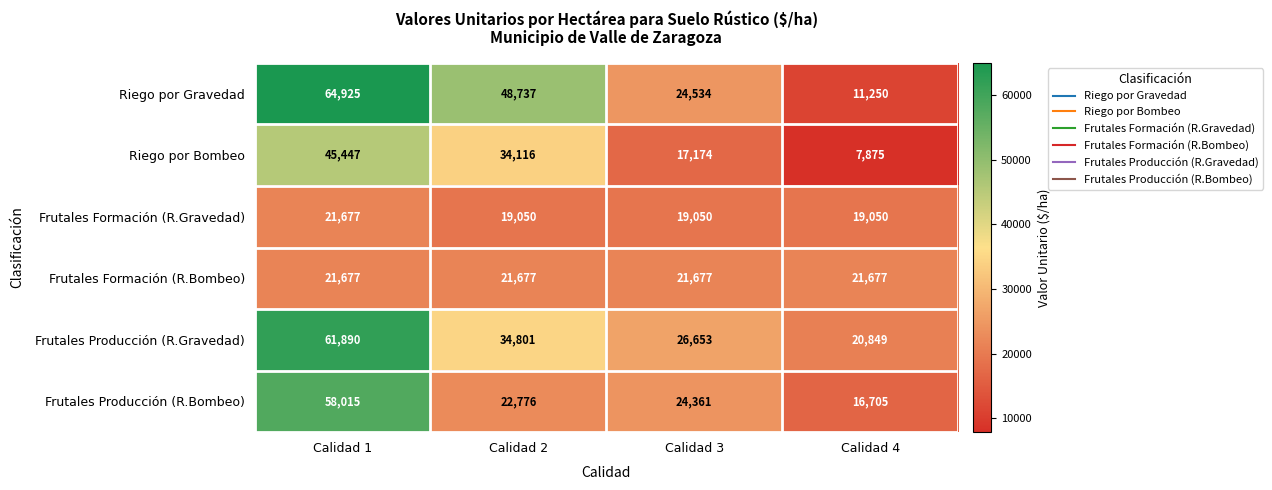

What is the average value of the Riego por Gravedad series?

37362